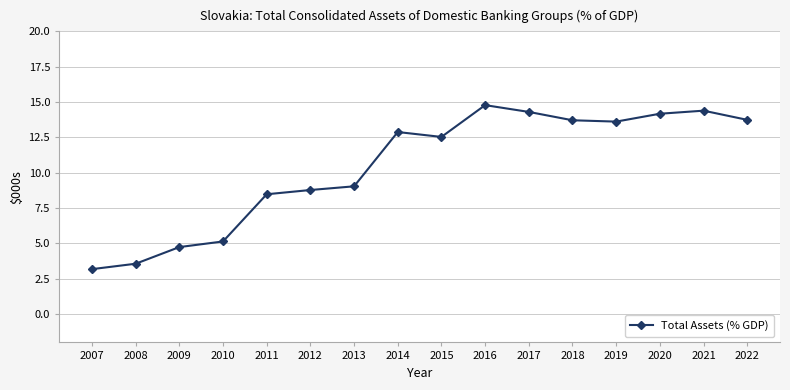

Which has a higher value, 2009 or 2017?

2017